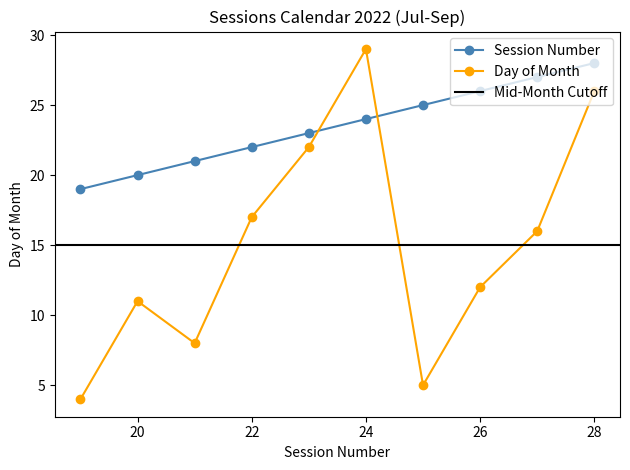

Reading right to left, list all the values displayed in this chart.

Session Number: 28	27	26	25	24	23	22	21	20	19
Day: 26	16	12	5	29	22	17	8	11	4